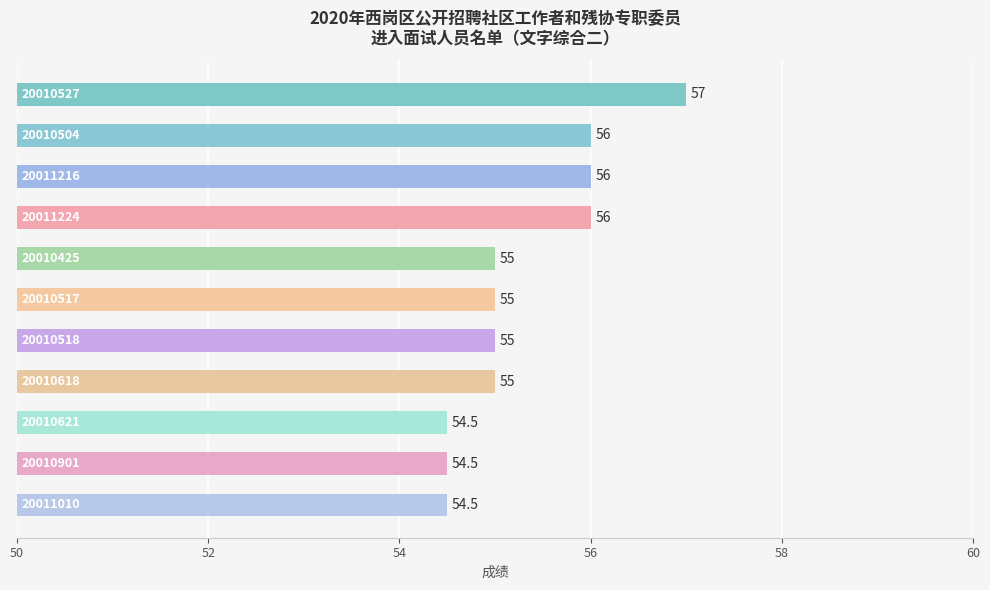

What is the value of the 5th bar from the top?

55.0